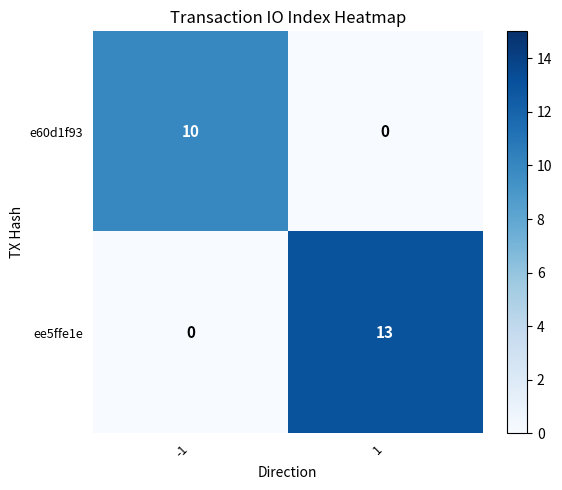

The value of ee5ffe1e at 1 is 13. True or false?

True